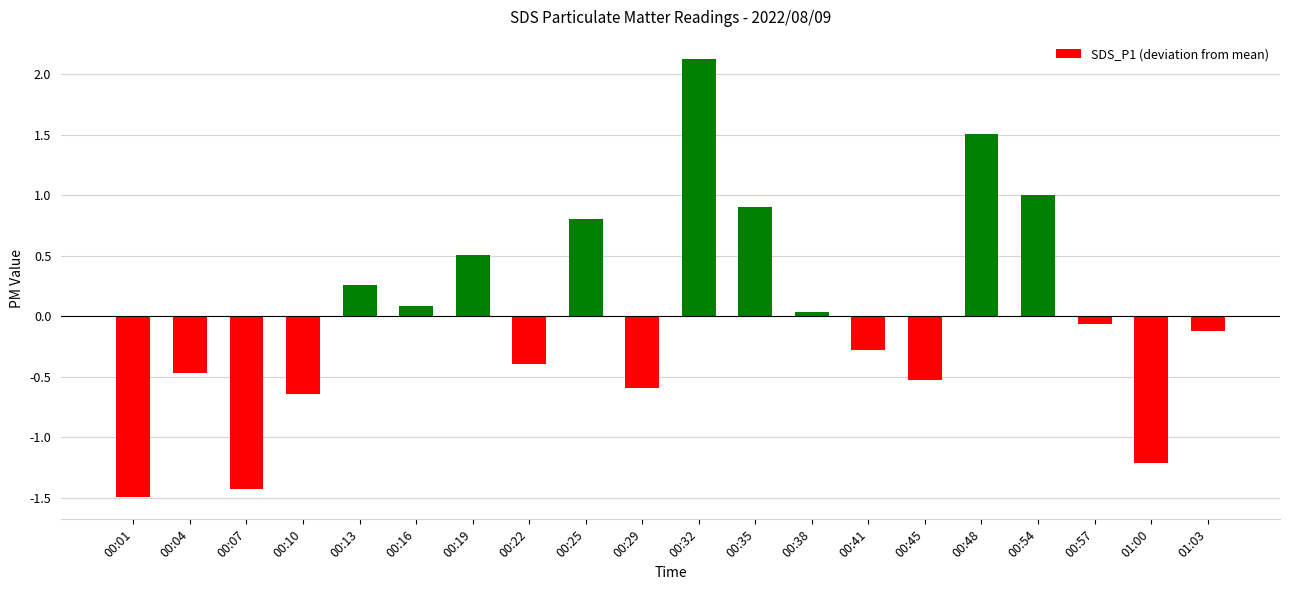

What is the difference between the maximum and minimum values?

3.6